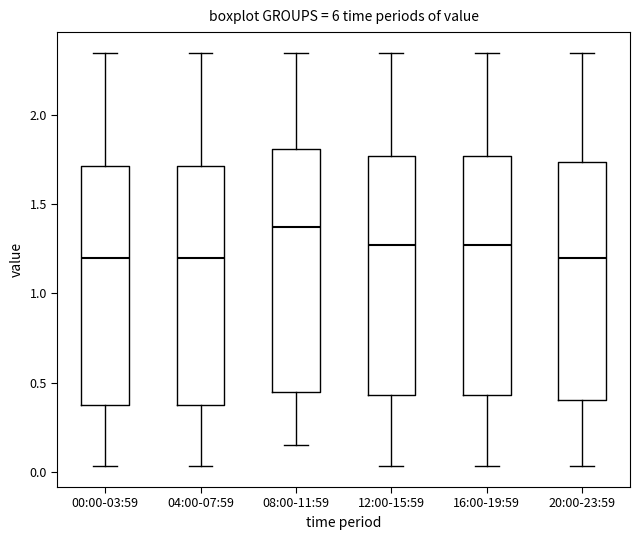

Reading left to right, transcribe this box plot: for each box, give where its median line is, the range the box spans, and where its two whiskers end, as read against the y-axis. The values are not printed on the chart, so give them approximately, as read against the axis.

00:00-03:59: median 1.20, box 0.40 to 1.70, whiskers 0.05 to 2.35
04:00-07:59: median 1.20, box 0.40 to 1.70, whiskers 0.05 to 2.35
08:00-11:59: median 1.40, box 0.45 to 1.80, whiskers 0.15 to 2.35
12:00-15:59: median 1.25, box 0.45 to 1.75, whiskers 0.05 to 2.35
16:00-19:59: median 1.25, box 0.45 to 1.75, whiskers 0.05 to 2.35
20:00-23:59: median 1.20, box 0.40 to 1.75, whiskers 0.05 to 2.35